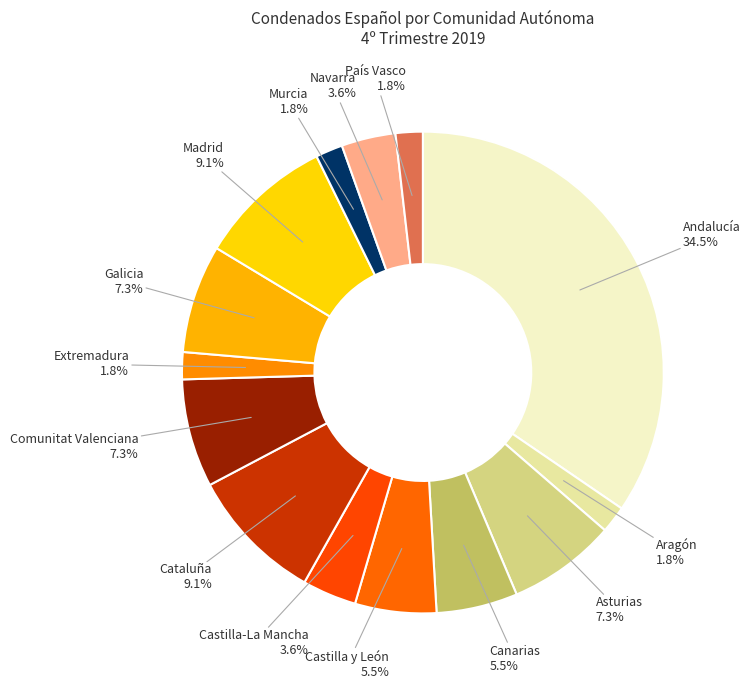

How many segments does this pie chart have?

14